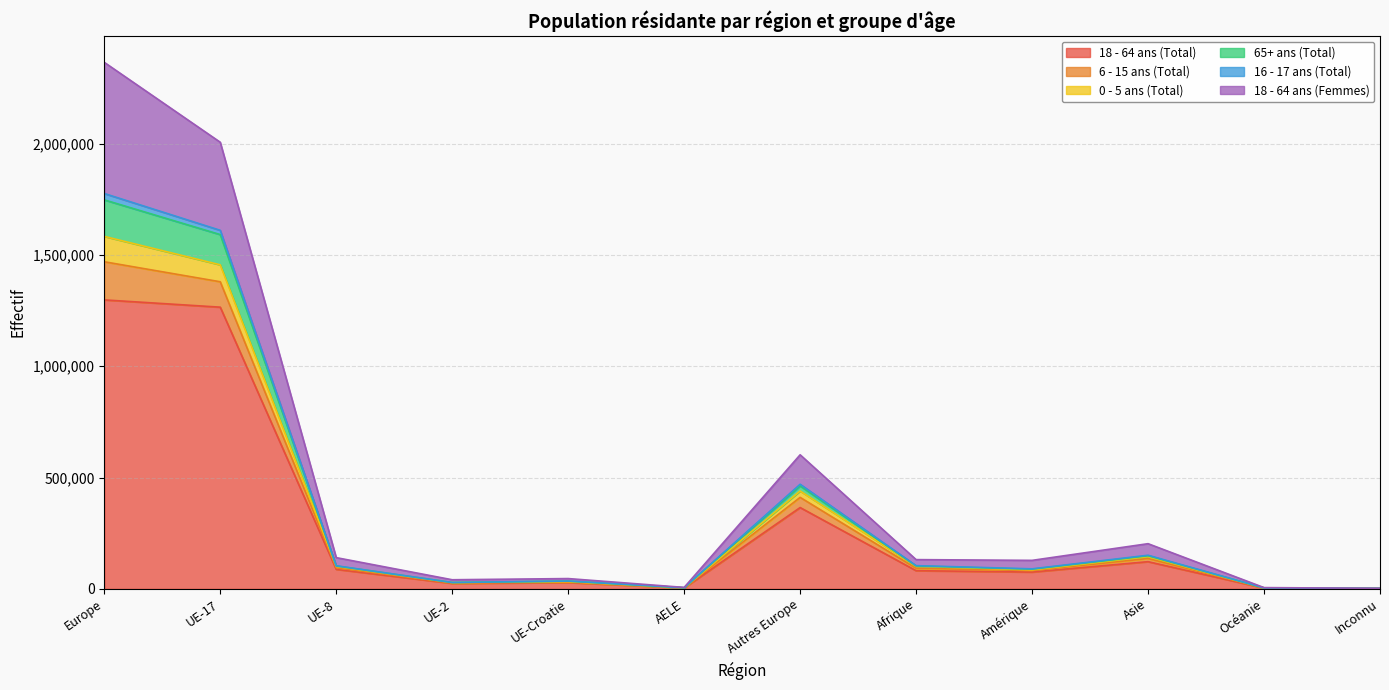

What value does the 6 - 15 ans (Total) series have at Océanie, to the nearest 10?

5770